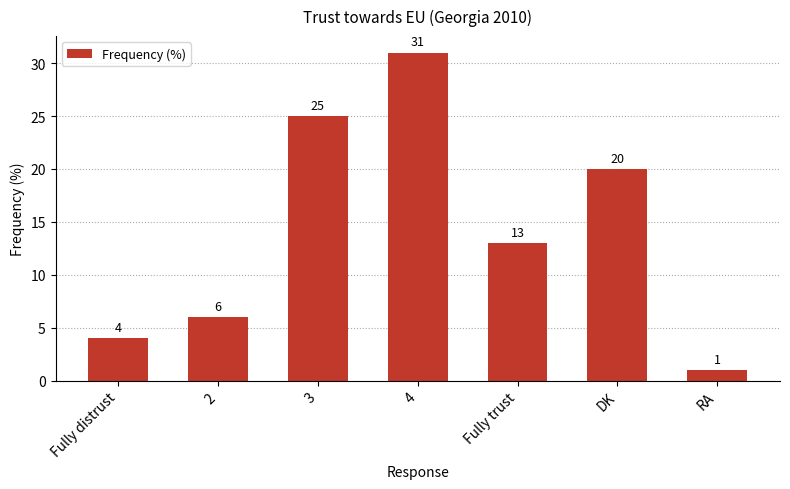

Count the number of data series in this chart.

1